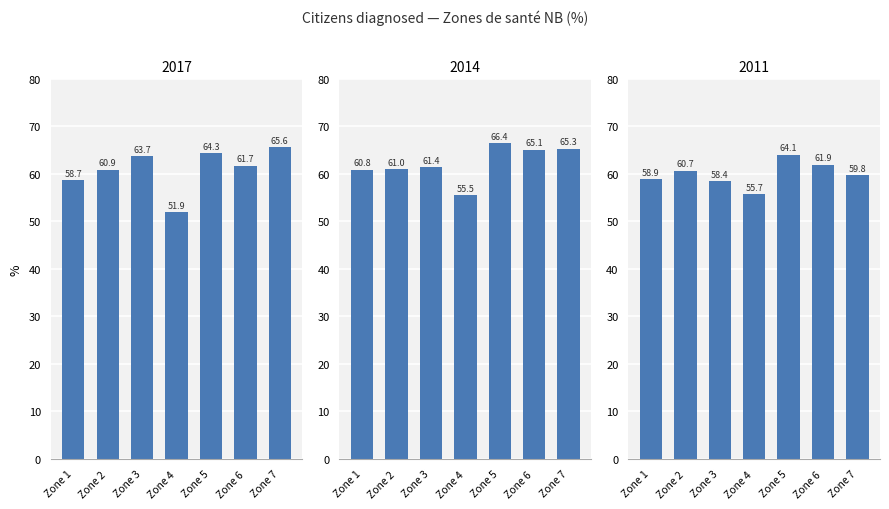

How many values in the 2014 series are below 61?

3